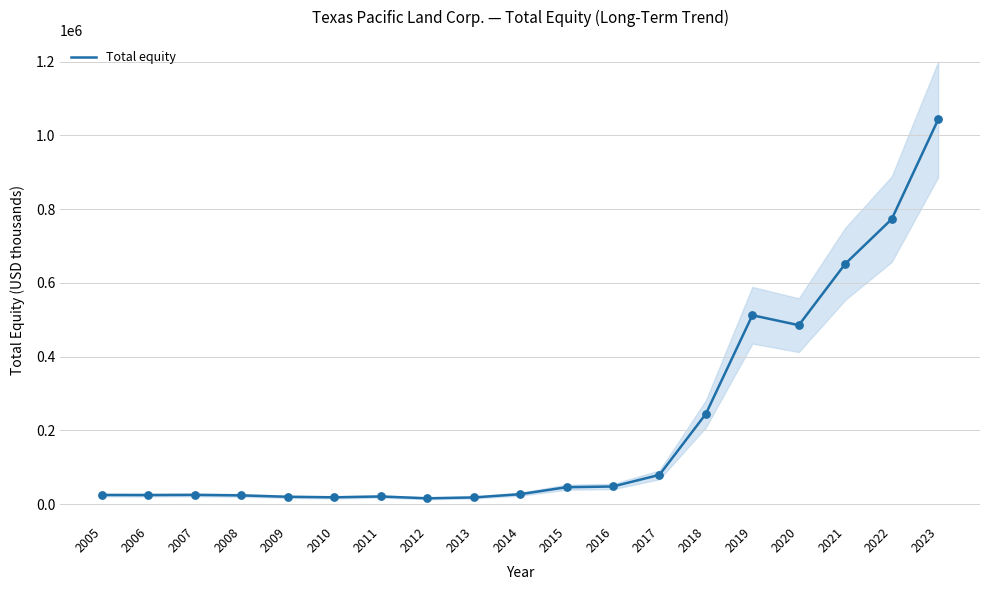

What is the change in value from 2005 to 2021?

+627097